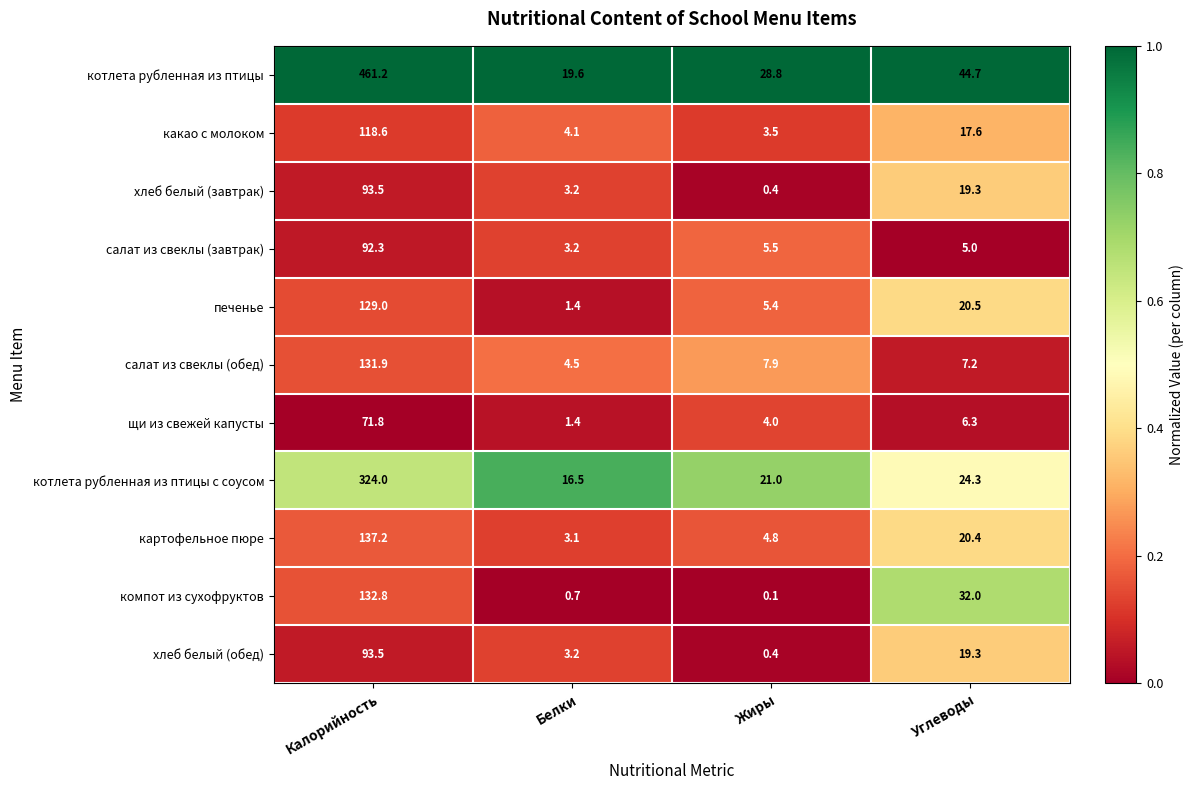

Is it true that щи из свежей капусты equals 71.8 at Калорийность?

True